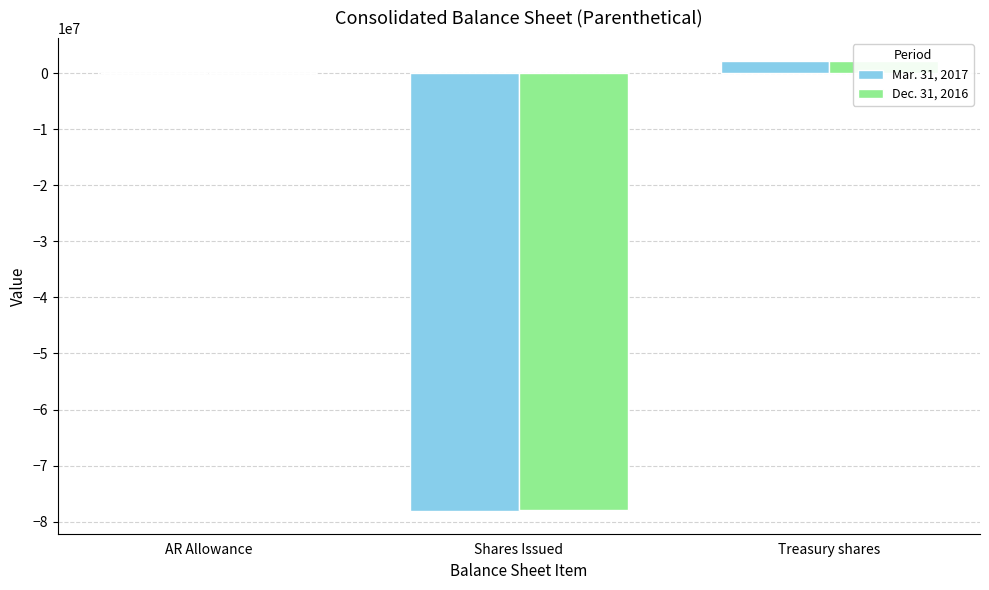

What is the label of the 3rd bar from the right?

AR Allowance